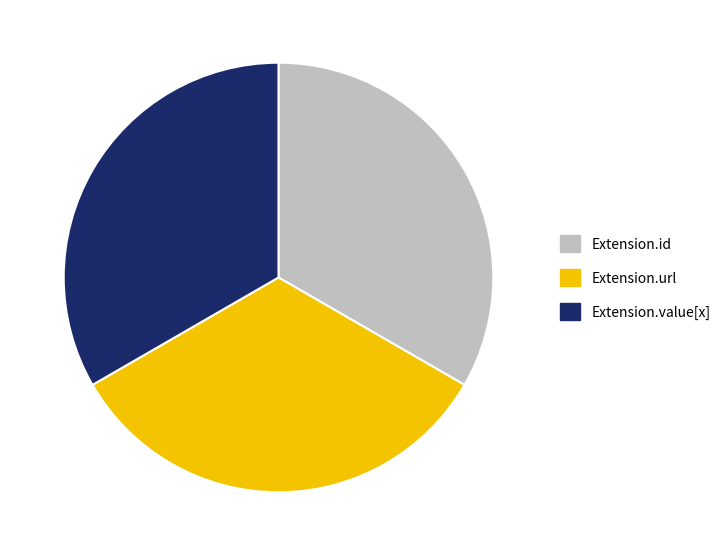

What is the ratio of the value at Extension.value[x] to the value at Extension.id?

1.0